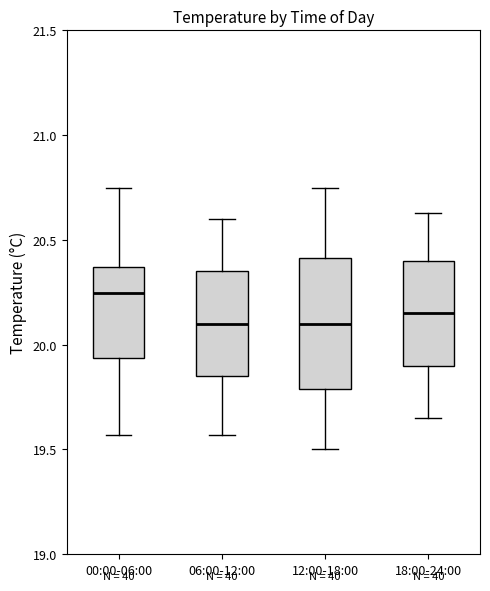

Where is the upper edge of the box for 06:00-12:00 on the y-axis? The values are not printed on the chart, so give them approximately, as read against the axis.

20.35